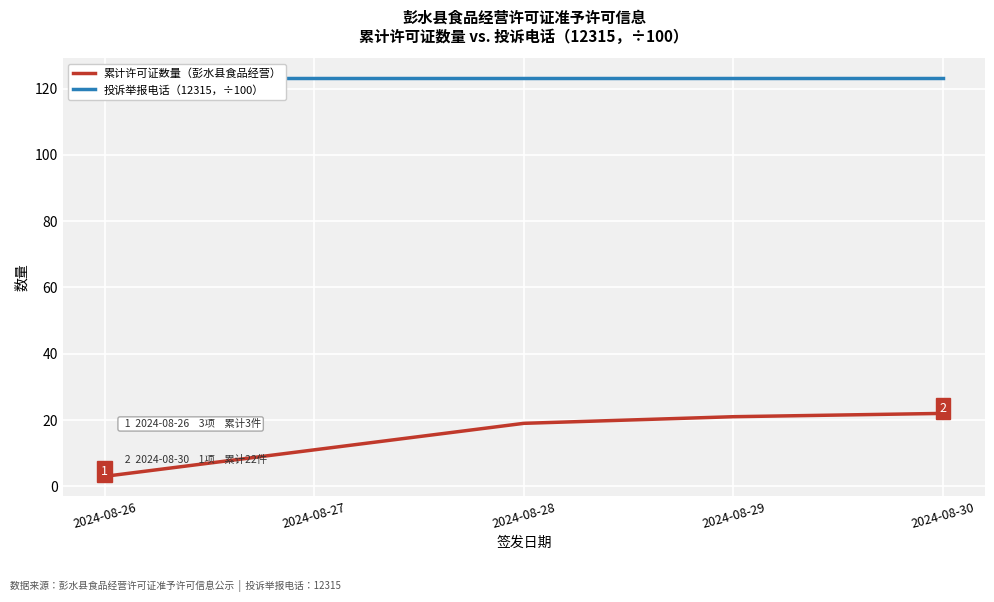

Rank the categories by 累计许可证数量（彭水县食品经营） value from lowest to highest.

2024-08-26, 2024-08-27, 2024-08-28, 2024-08-29, 2024-08-30